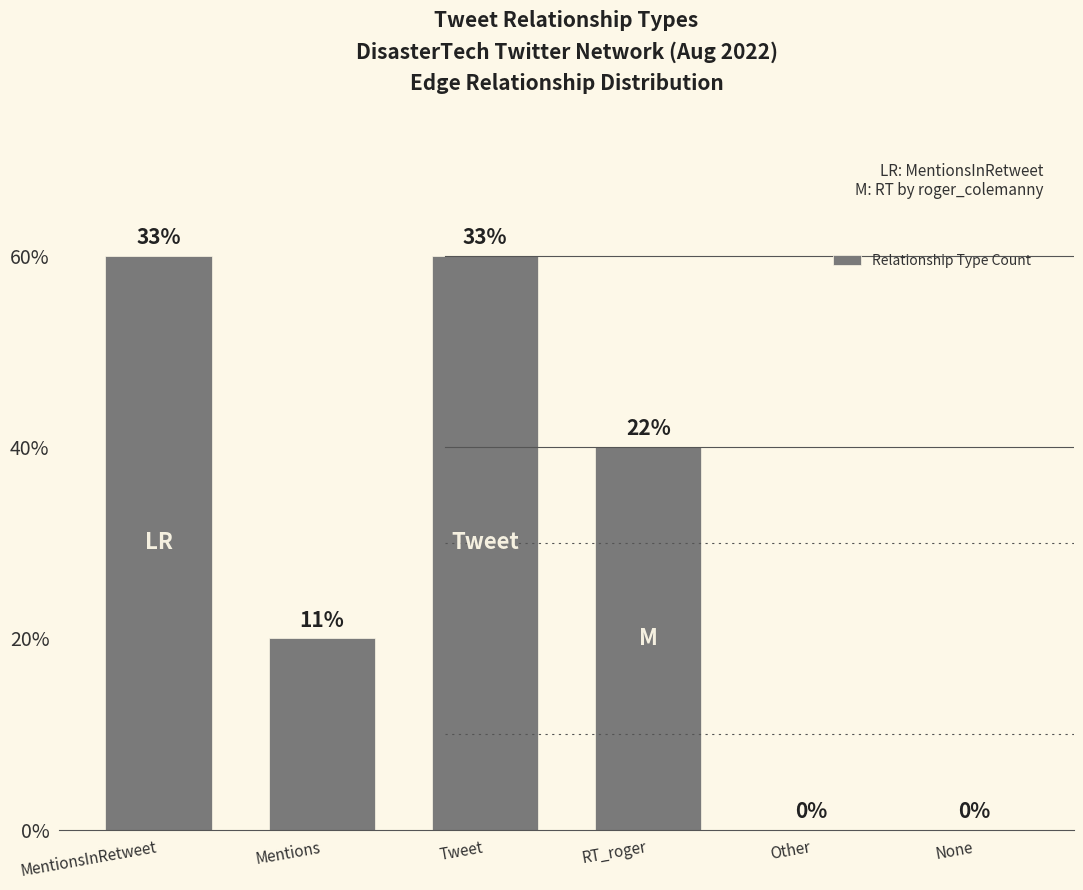

How many series are shown in this chart?

1